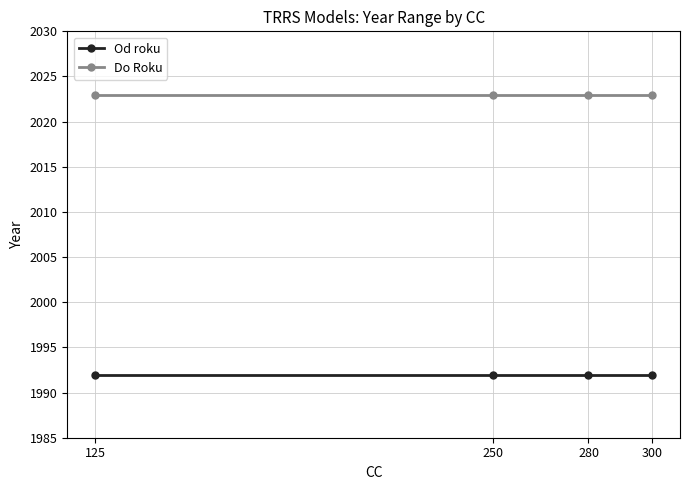

What is the highest value of the Do Roku series?

2023